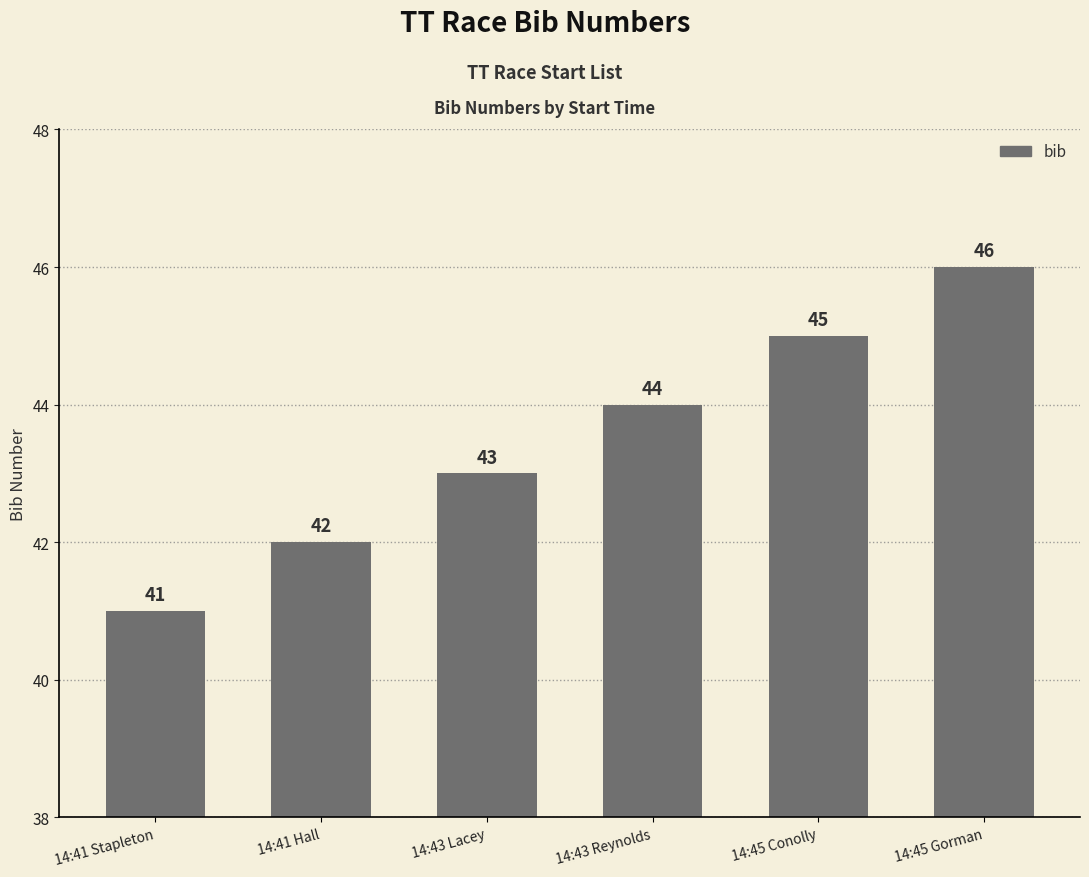

What is the change in value from 14:43 Reynolds to 14:45 Gorman?

+2